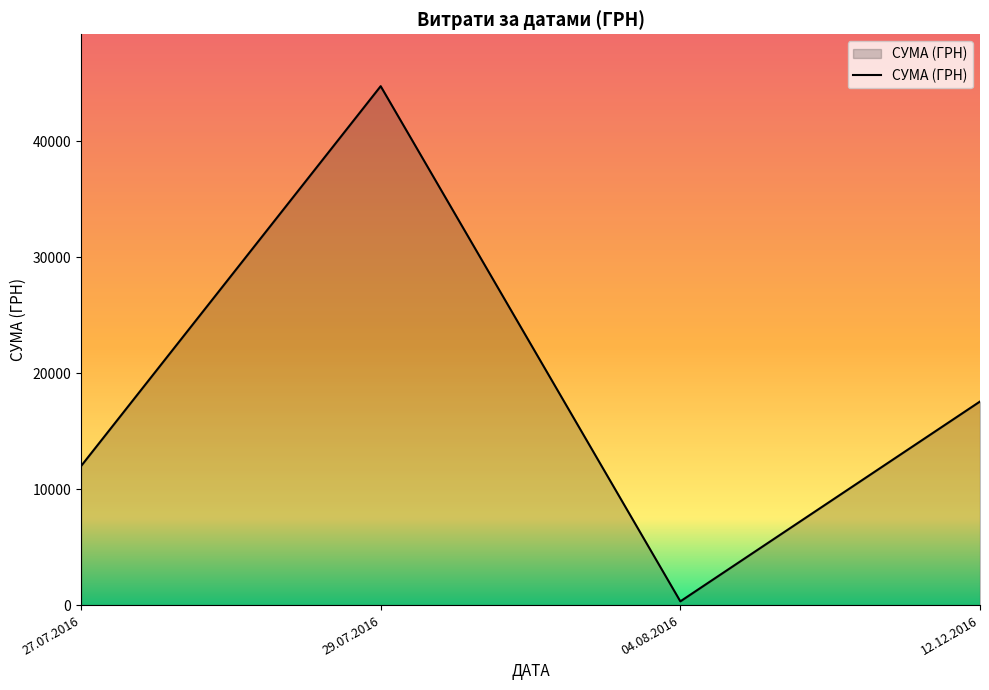

Where is the first local maximum?

29.07.2016